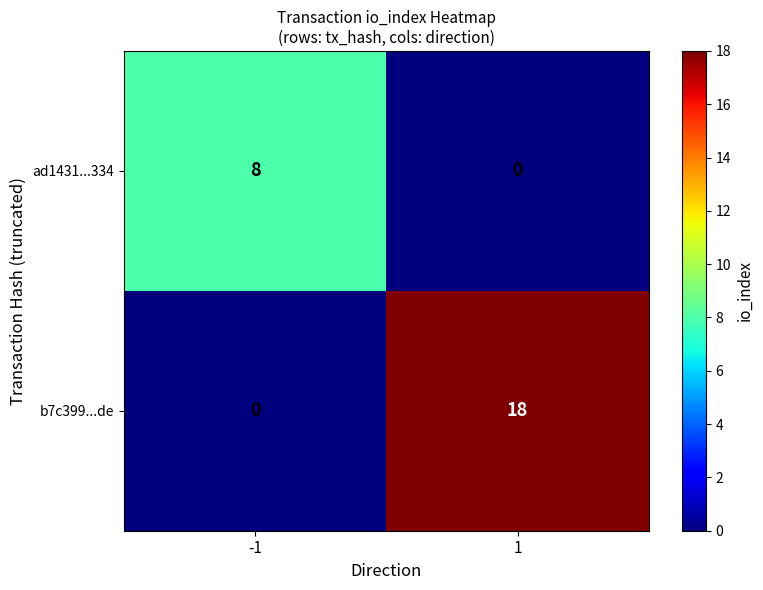

What is the average value of the ad1431...334 series?

4